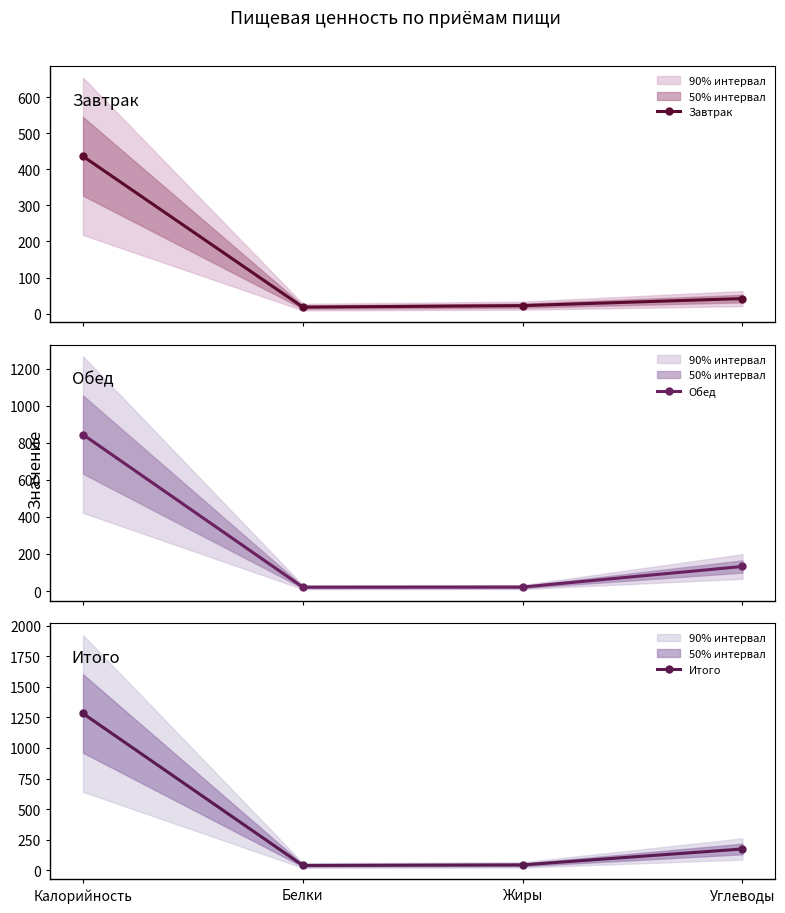

What is the sum of all Итого values?

1538.5